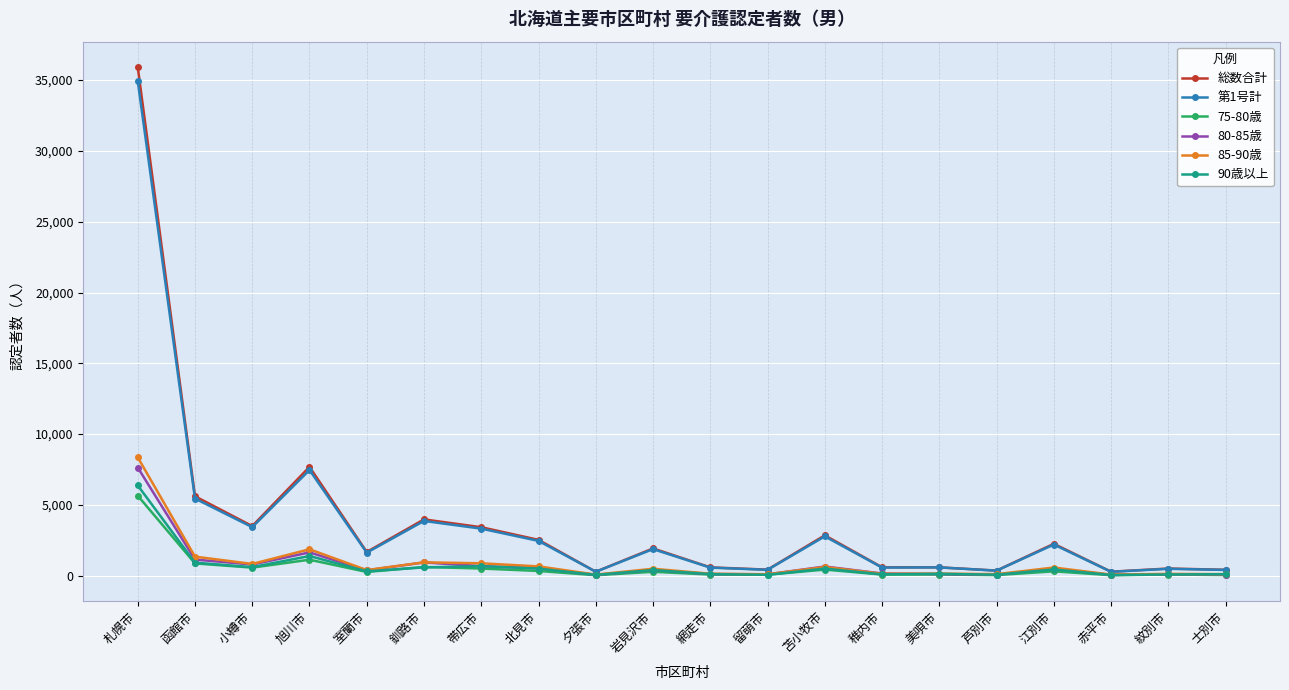

What is the minimum value shown in the chart?

38